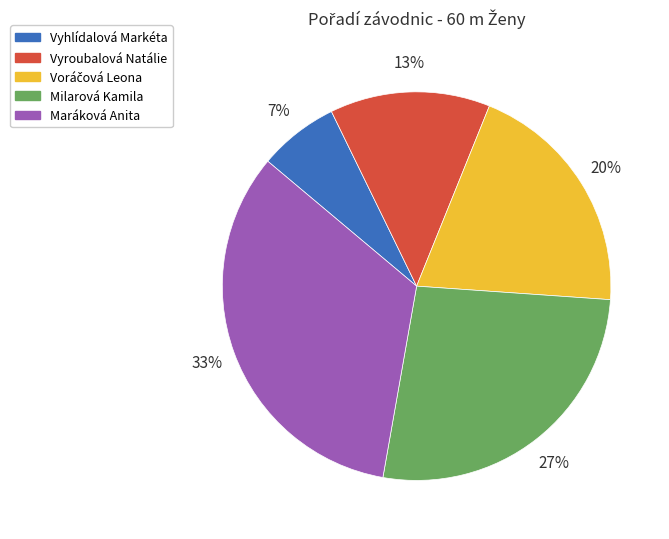

Count the number of slices in the pie.

5